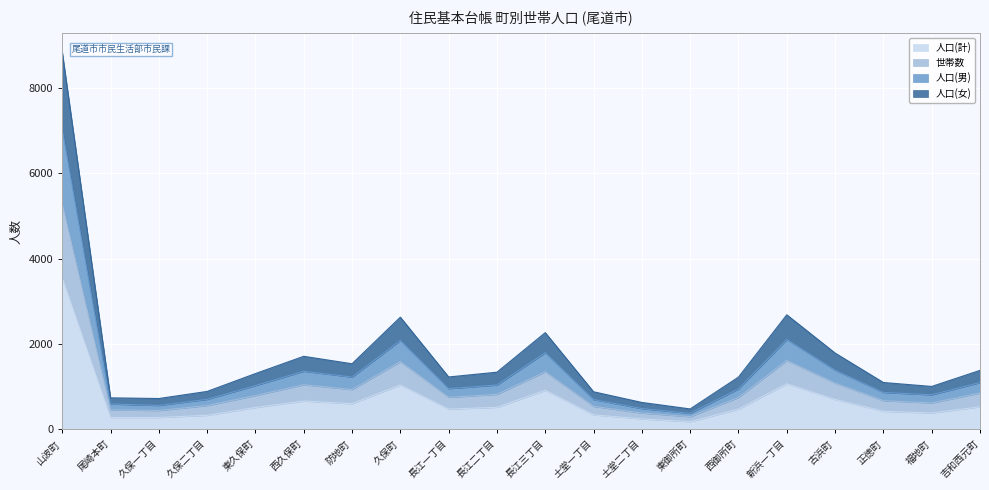

Where is the first local minimum for 人口(女)?

久保一丁目